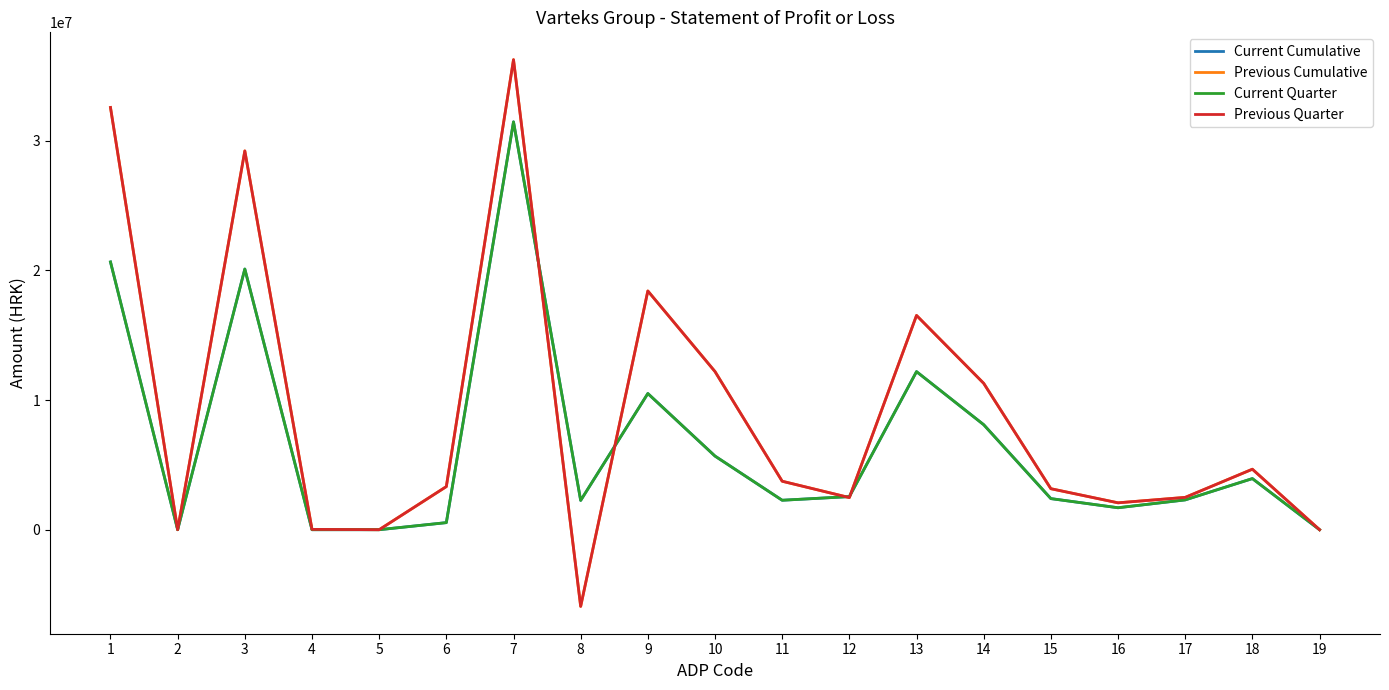

What is the sum of all Previous Cumulative values?

172510331